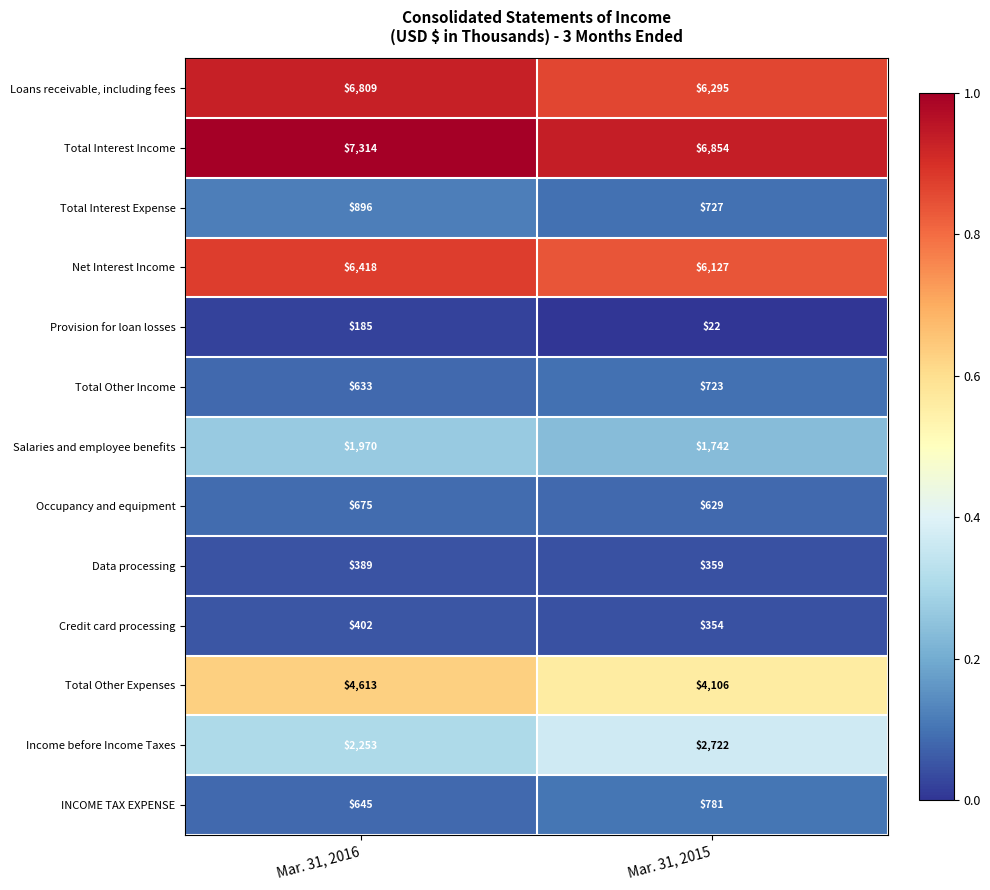

Which series has the largest range (max minus min)?

Loans receivable, including fees